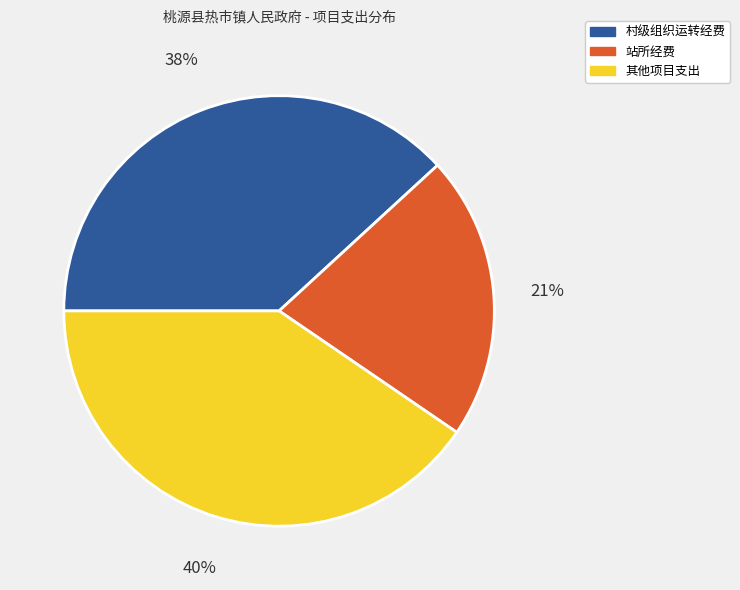

To the nearest percent, what is the average slice percentage?

33%